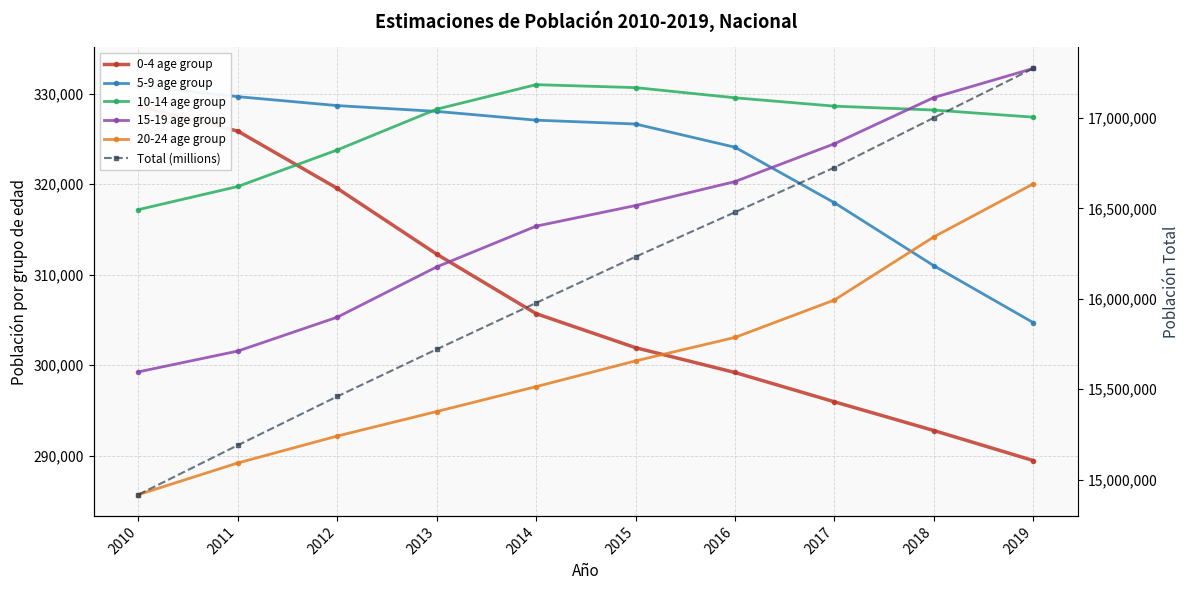

What is the sum of the Total (millions) values at 2014 and 2013?

31698276